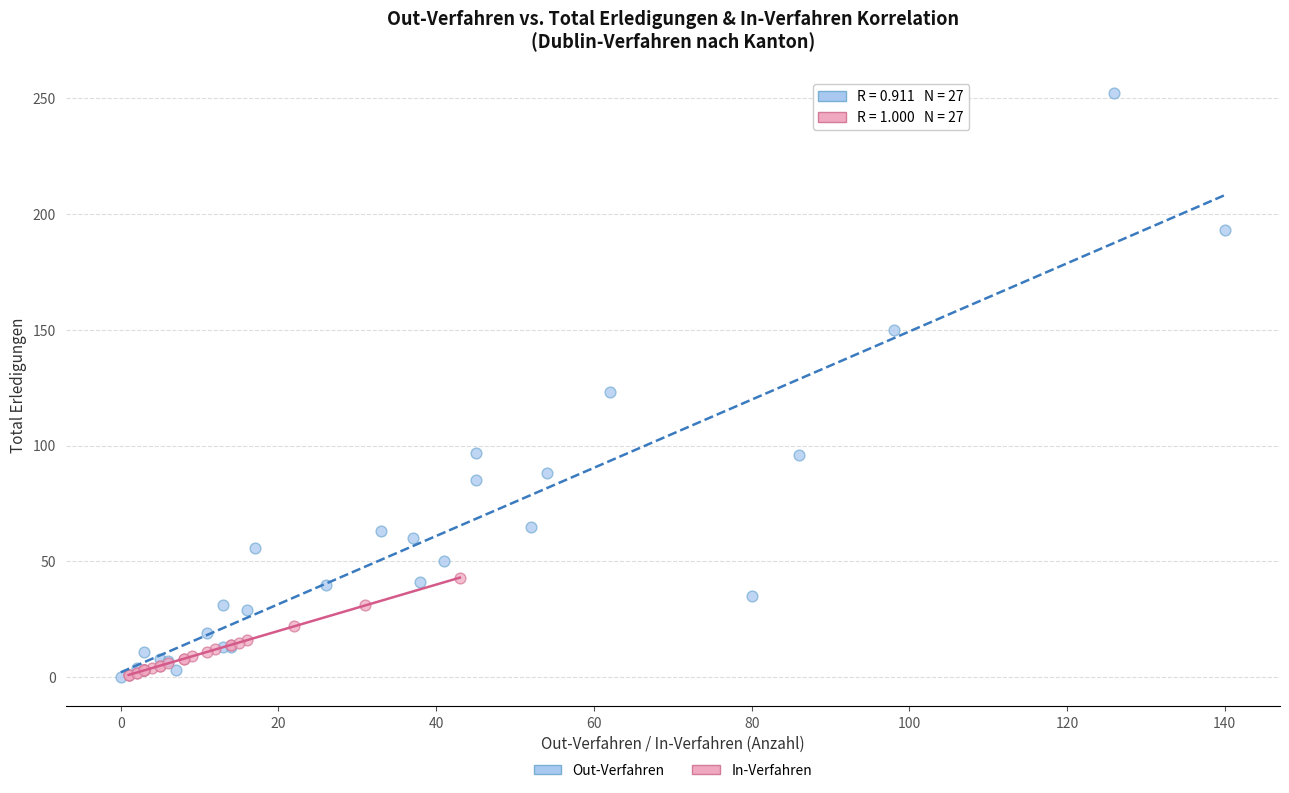

Which series contains the highest Y value?

Out-Verfahren